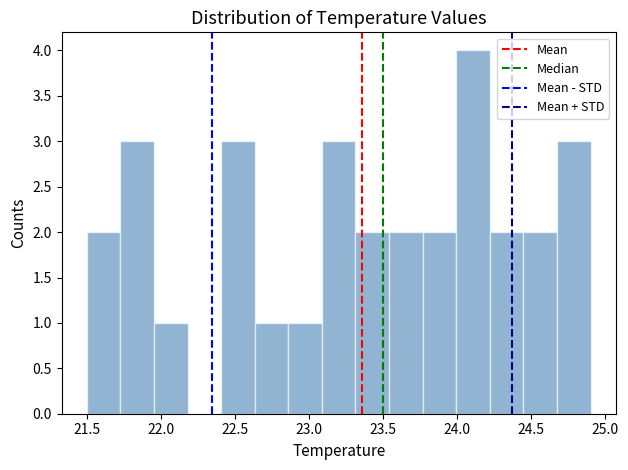

How tall is the bar that spans 22.85 to 23.10 on the x-axis? Neither the bar edges nor the heights are printed on the chart, so give them approximately, as read against the axes.

1